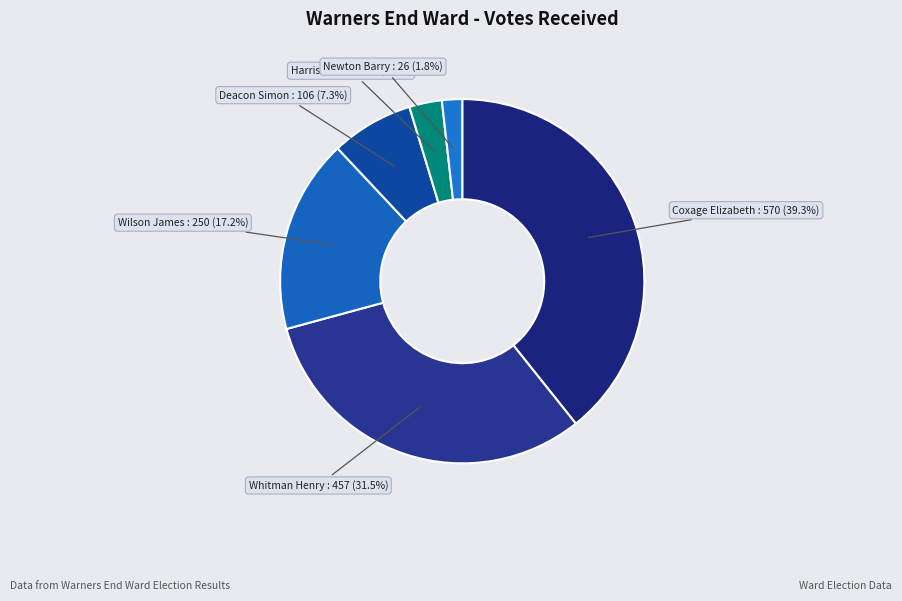

Count the number of slices in the pie.

6